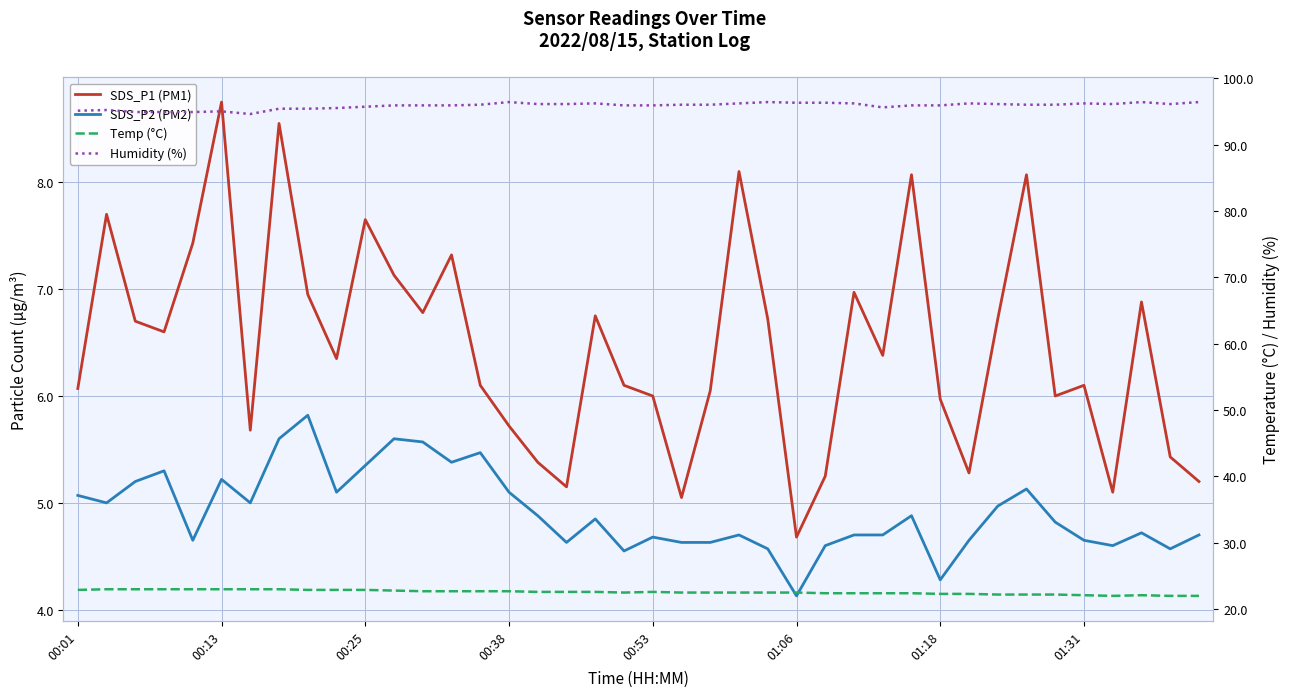

The Humidity (%) series shows 61.5 at 00:38. True or false?

False